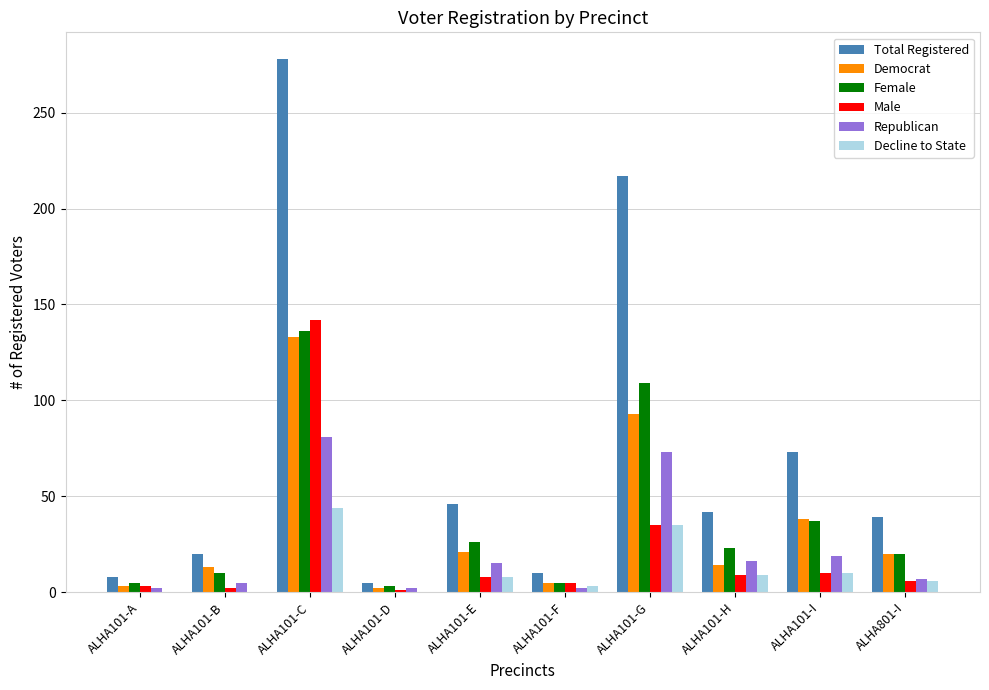

True or false: Republican has a value of 5 at ALHA101-H.

False